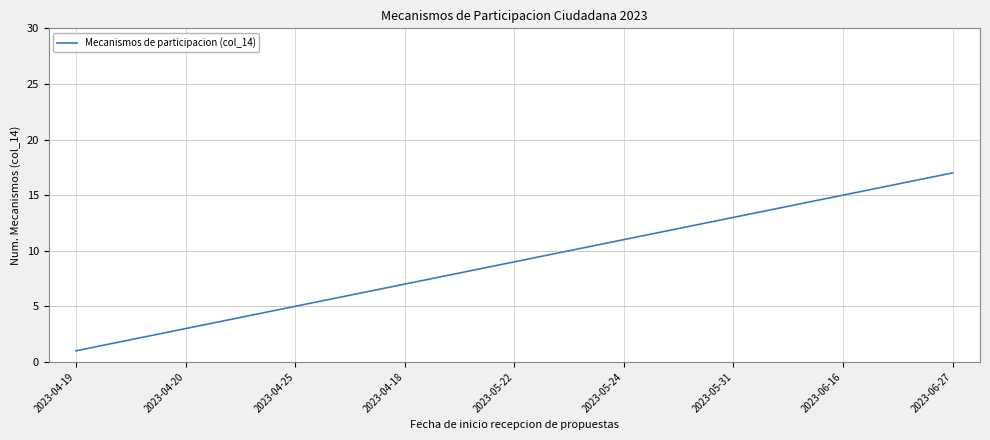

What is the difference between the maximum and minimum values?

16